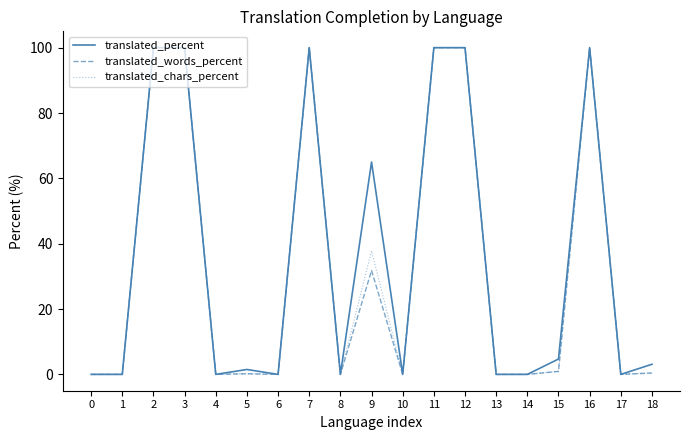

What is the difference between the translated_percent values at 16 and 8?

100.0